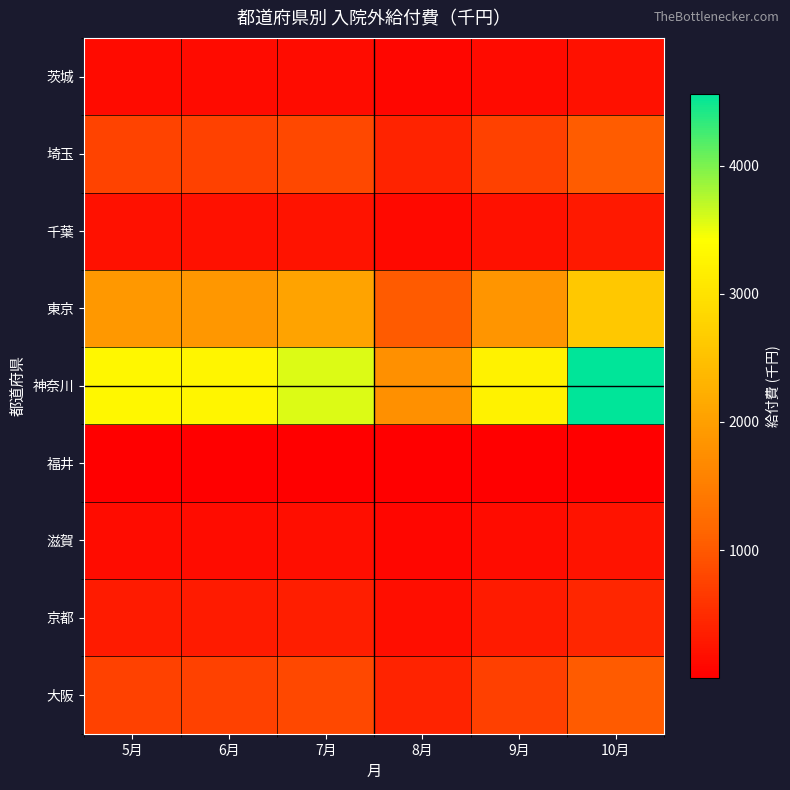

At how many categories does at least one series exceed 860?

6